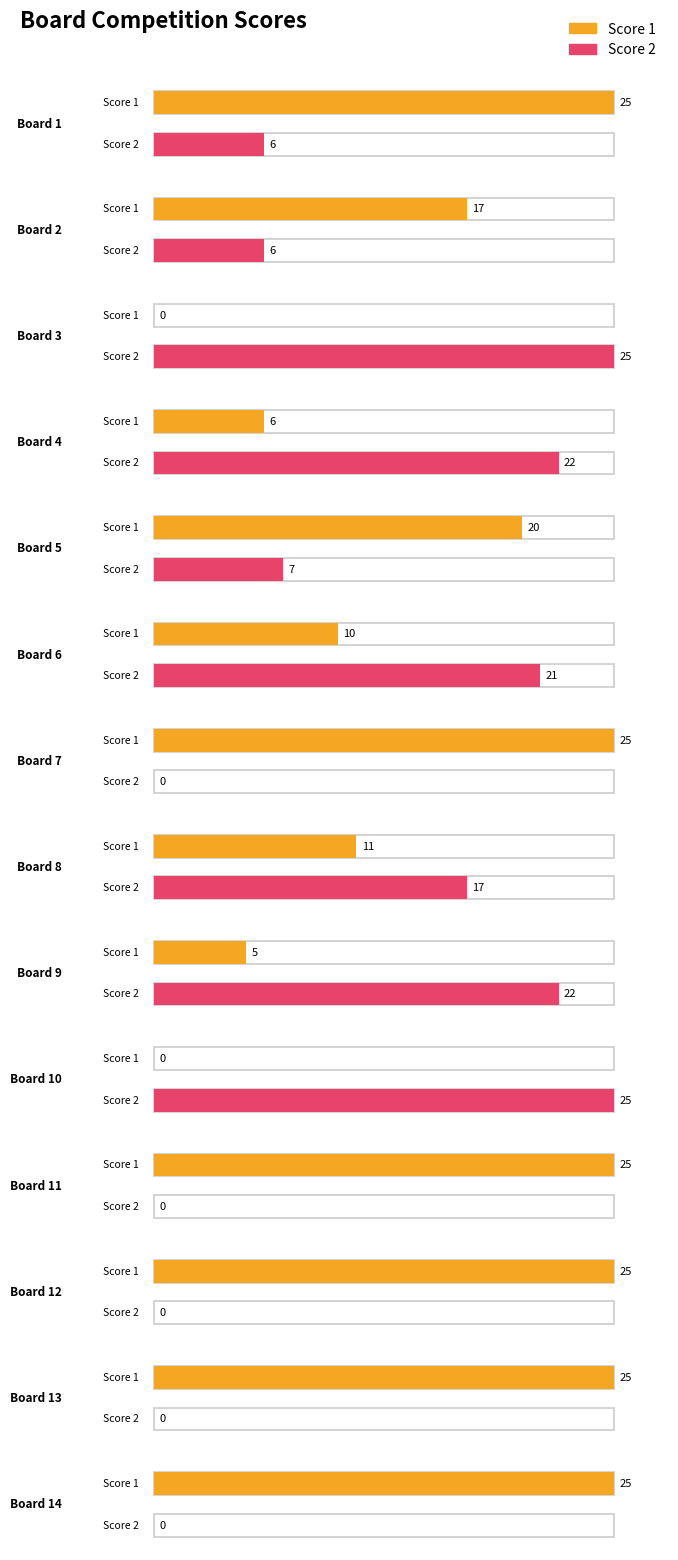

At how many categories does at least one series exceed 13?

14